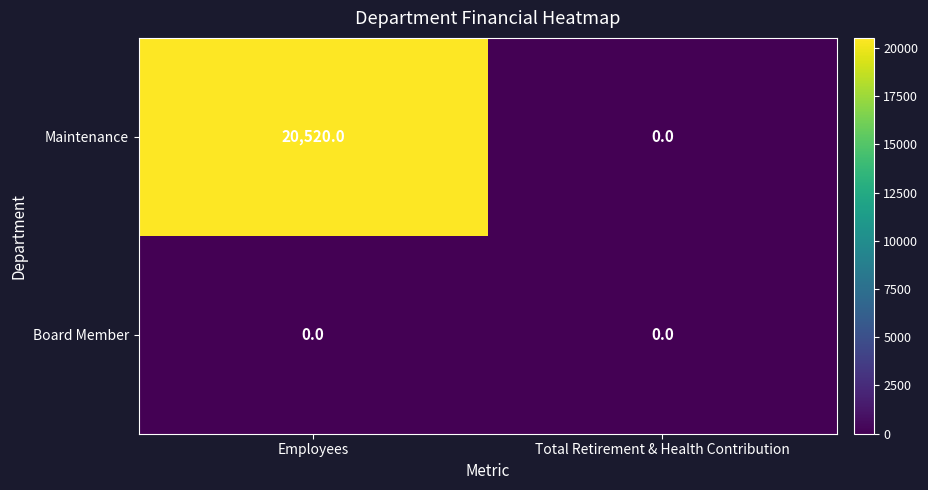

What is the sum of the Maintenance values at Total Retirement & Health Contribution and Employees?

20520